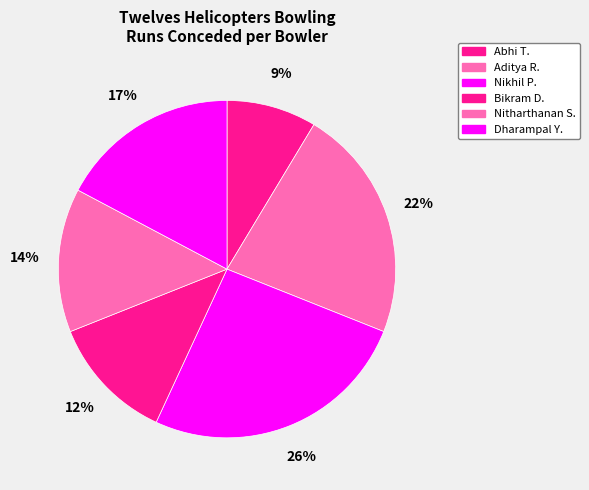

How many segments does this pie chart have?

6